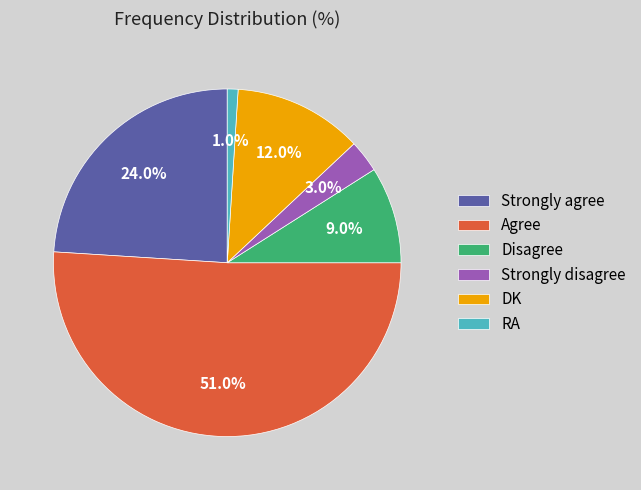

Between Strongly agree and RA, which is larger?

Strongly agree